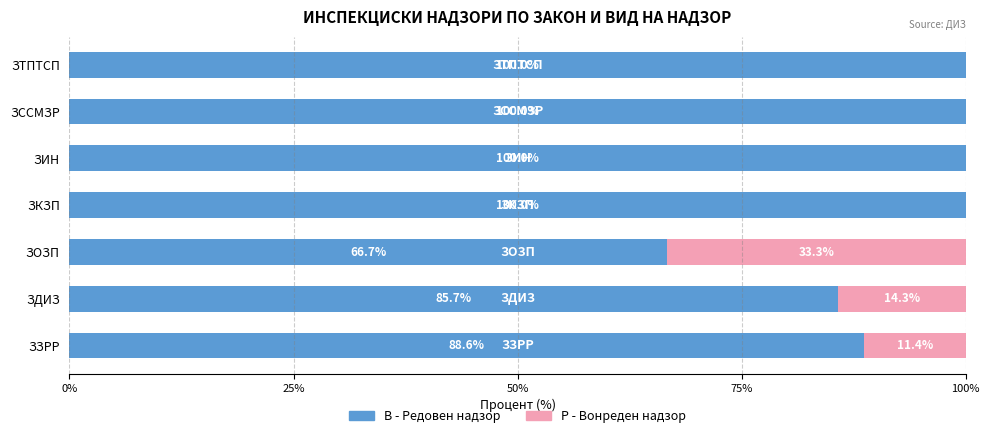

What is the total value across all series at ЗТПТСП?

100.0